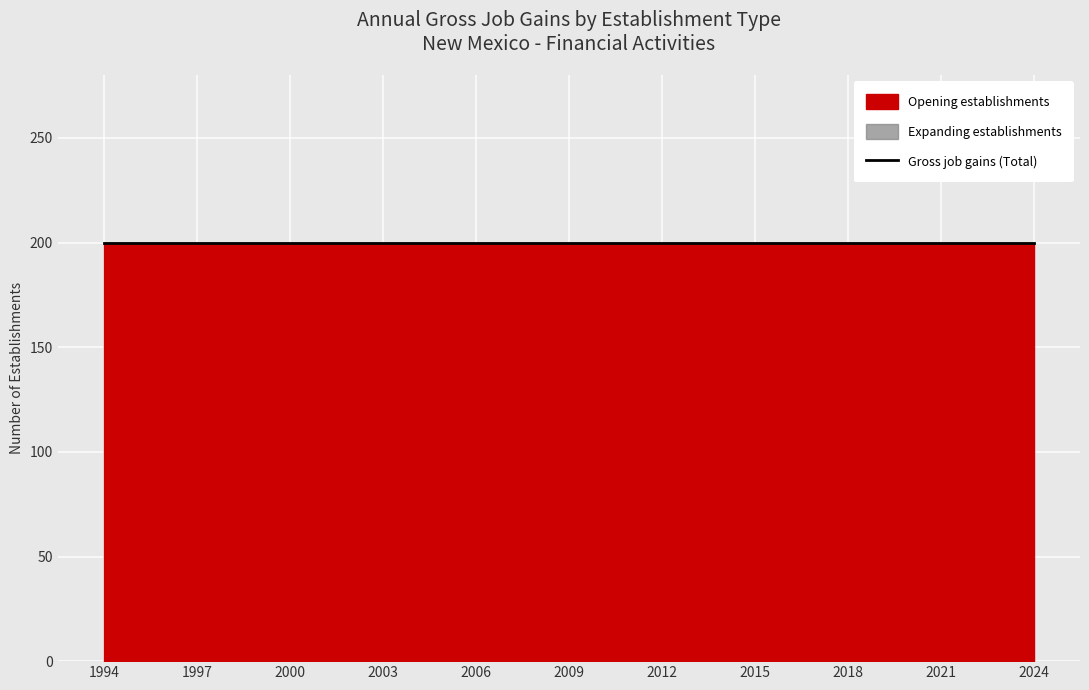

Is it true that Opening establishments equals 300 at 2017?

False